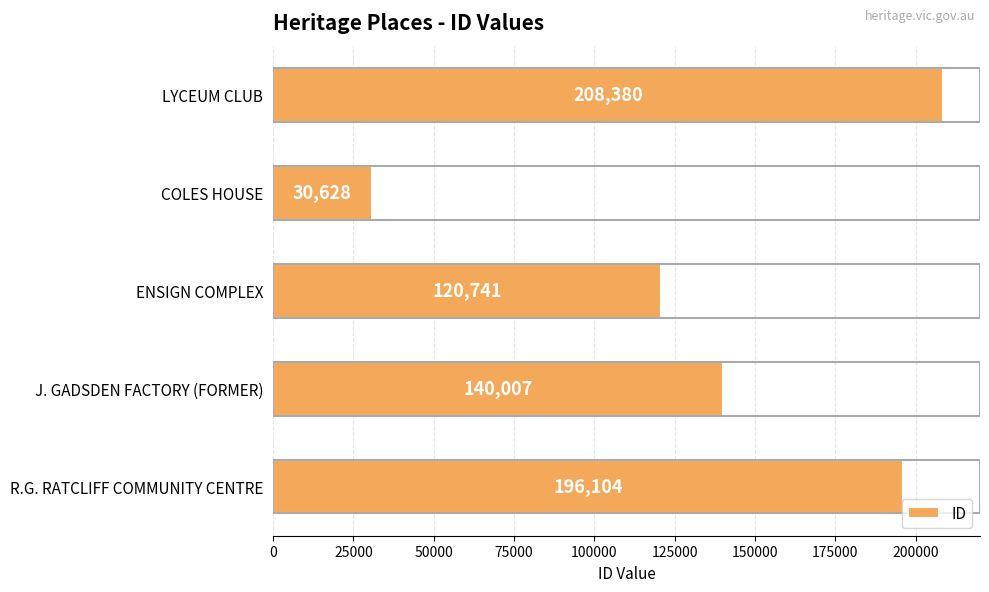

List the labels in order of value, smallest first.

COLES HOUSE, ENSIGN COMPLEX, J. GADSDEN FACTORY (FORMER), R.G. RATCLIFF COMMUNITY CENTRE, LYCEUM CLUB